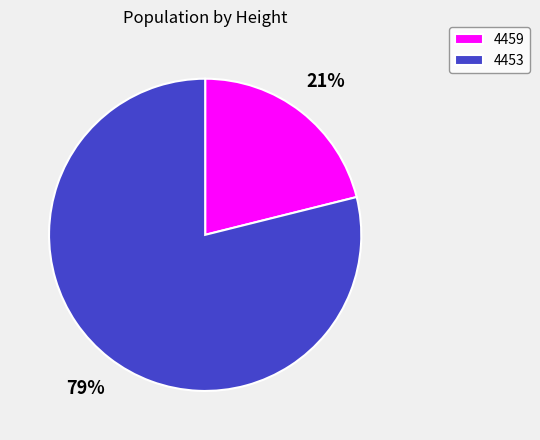

Is the sum of 4459 and 4453 greater than half?

Yes